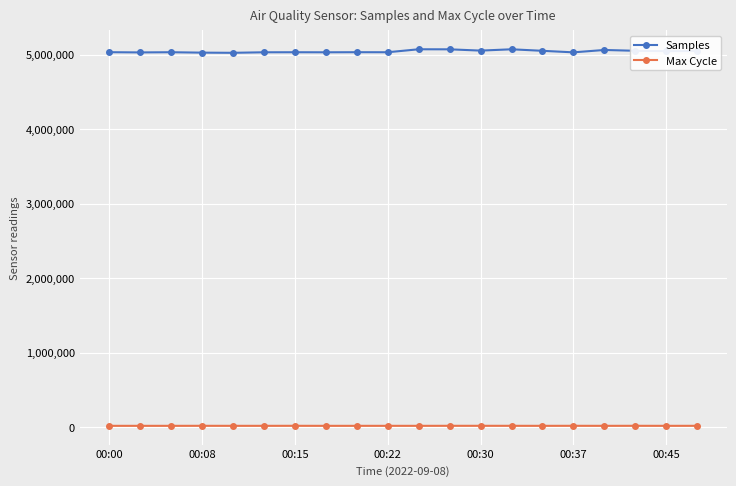

Which series has the largest total across all categories?

Samples